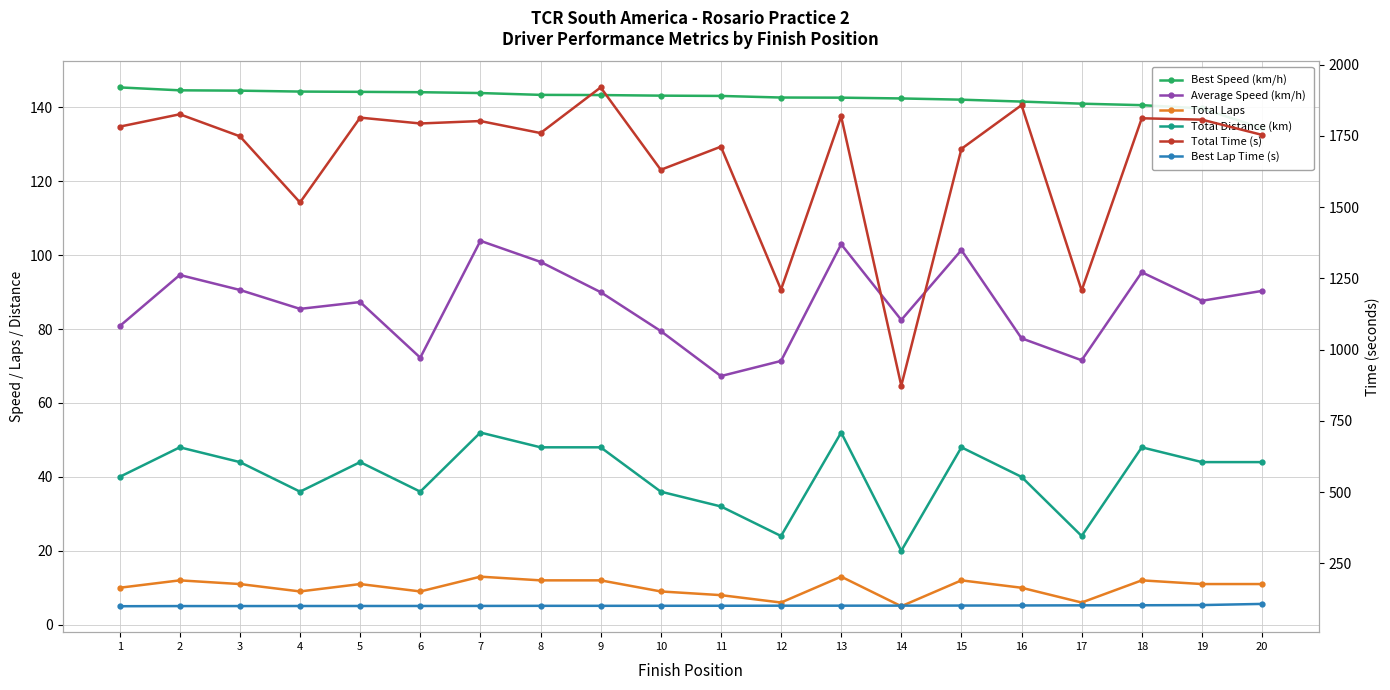

Is this an area chart (filled region under the line)?

No